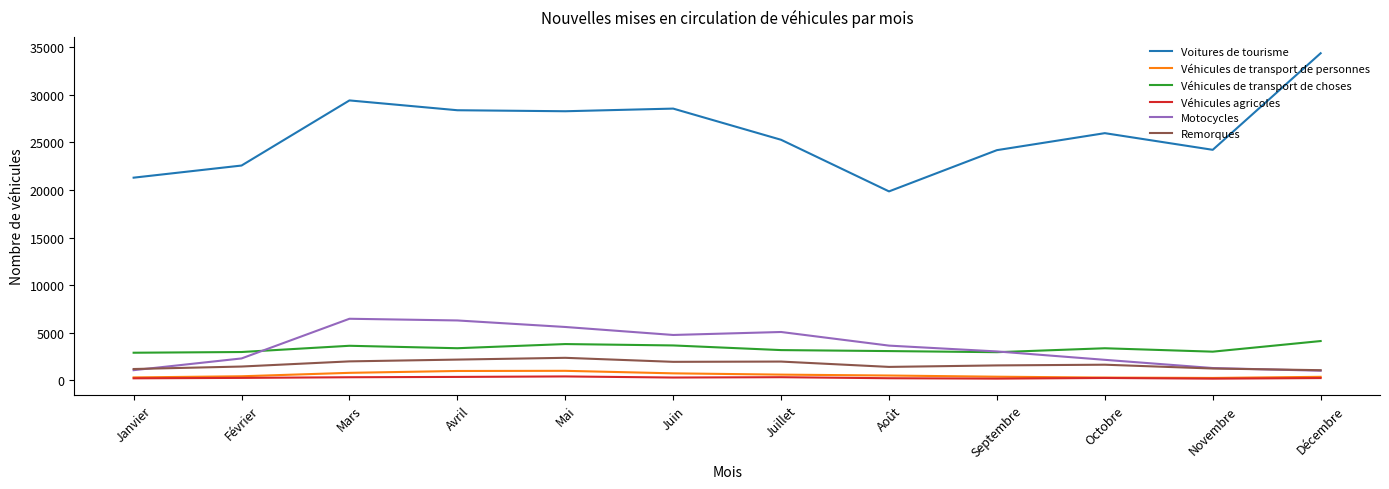

The Voitures de tourisme series shows 24187 at Septembre. True or false?

True